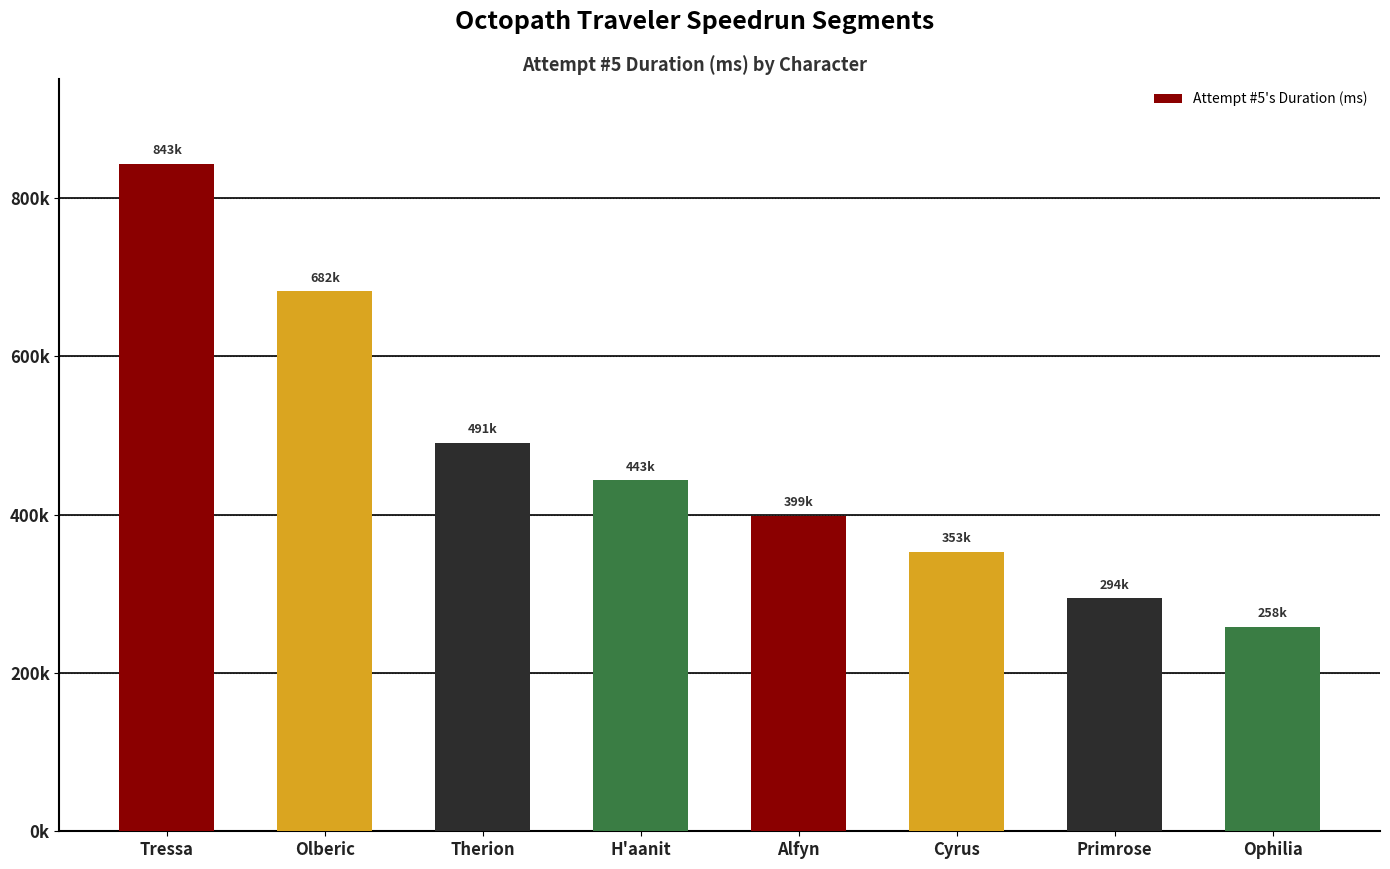

Where does the data first go above 443160?

Tressa